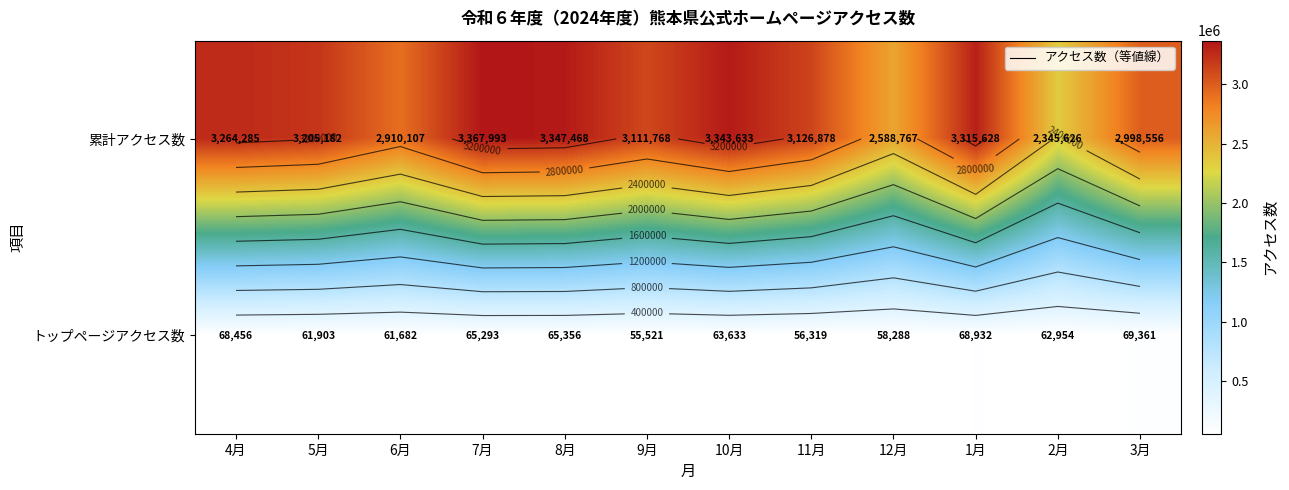

What is the smallest value displayed?

55521